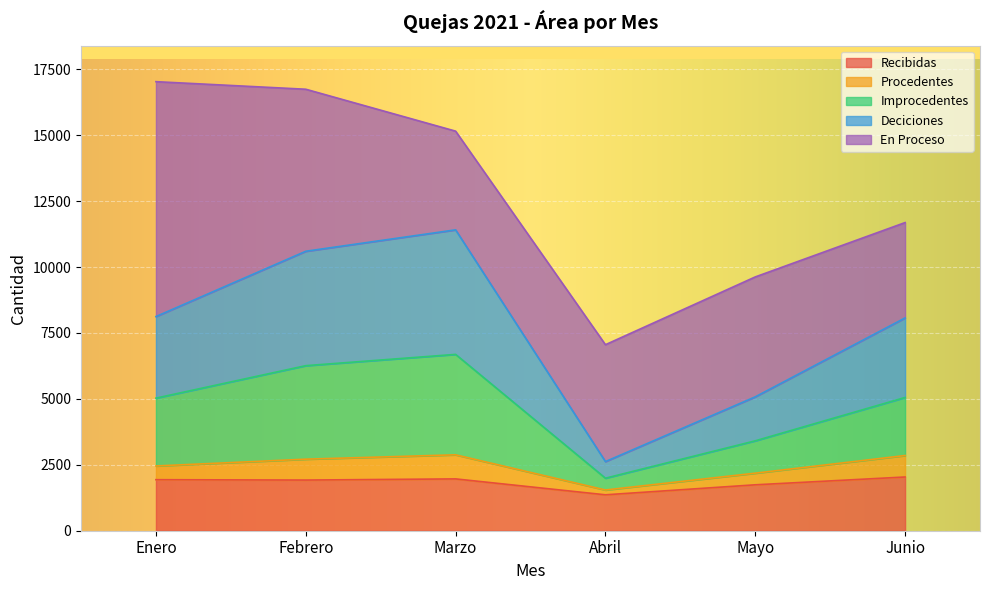

What is the highest value of the Recibidas series?

2037